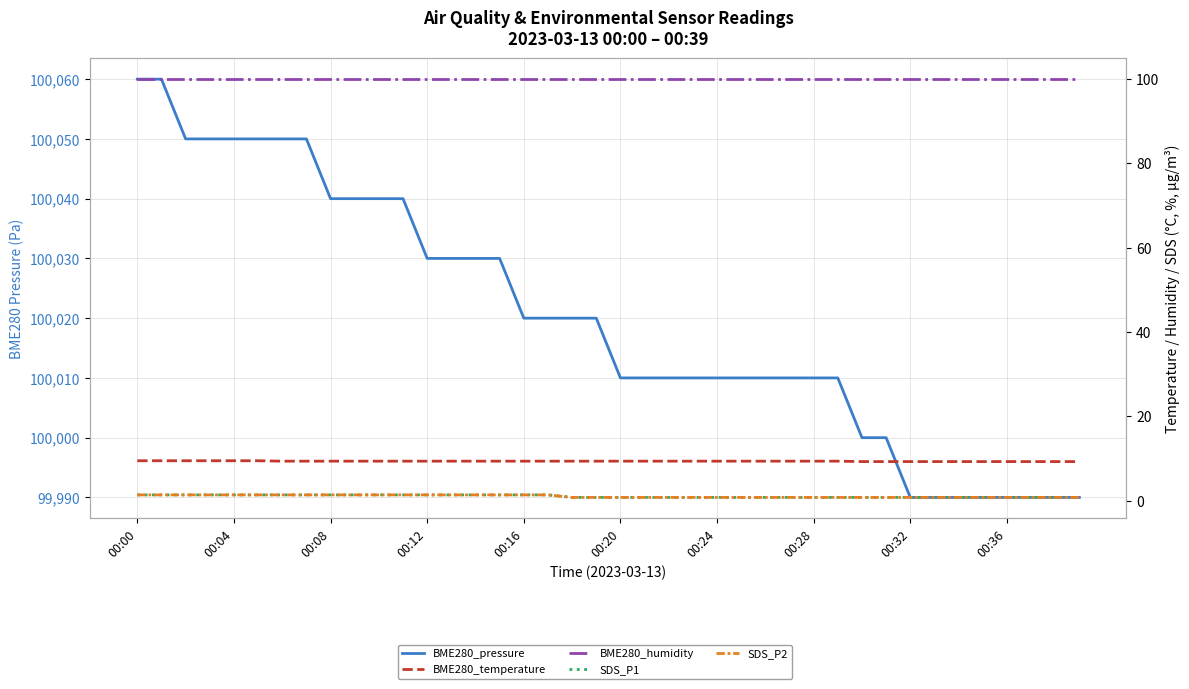

Is this an area chart (filled region under the line)?

No